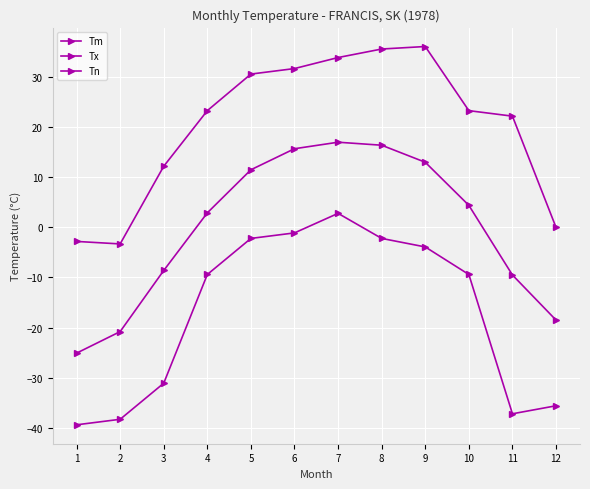

What is the average value of the Tn series?

-17.2